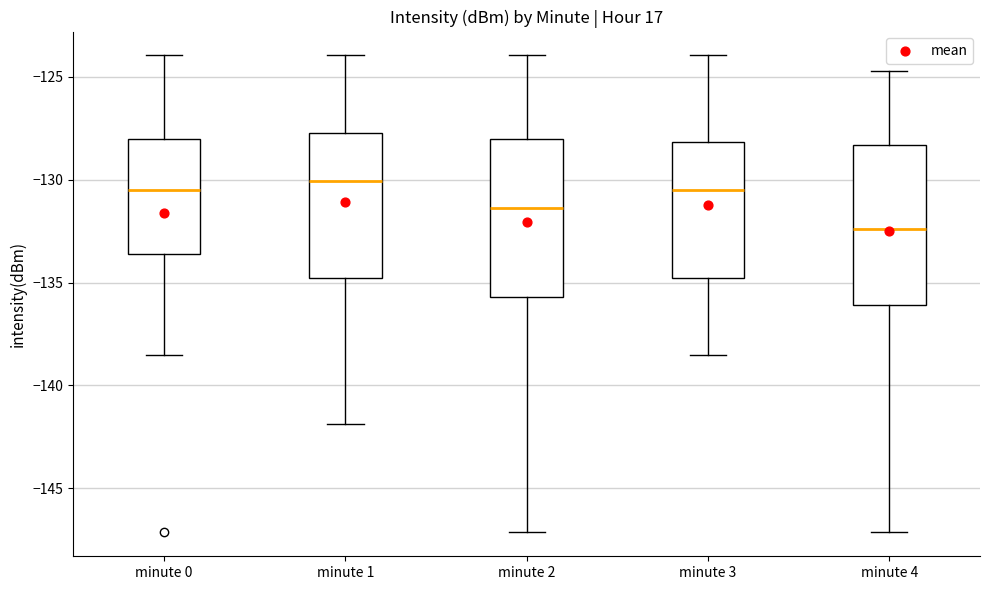

Which box's median line is the lowest?

minute 4